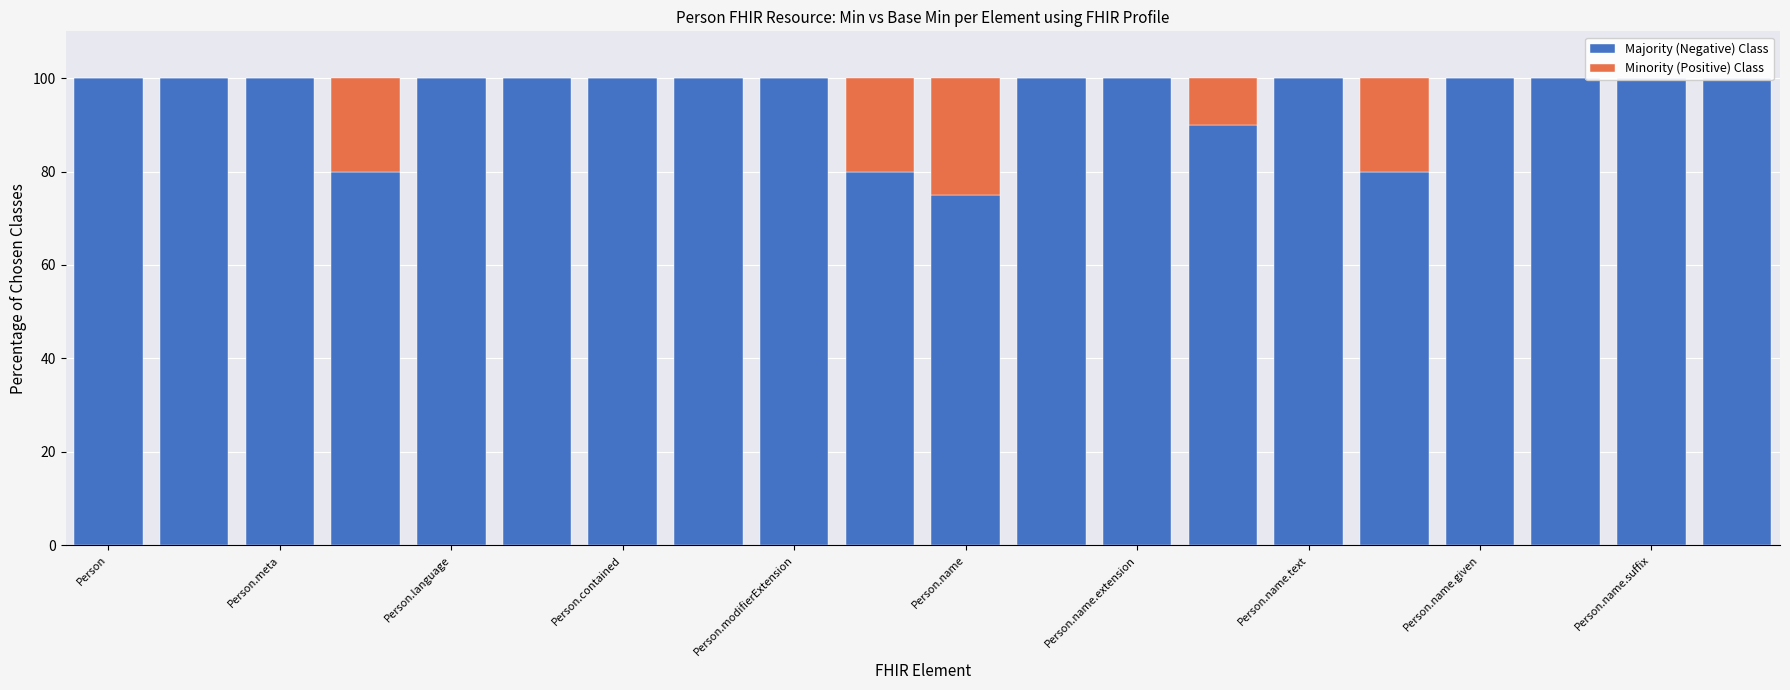

Count the number of categories in the chart.

20